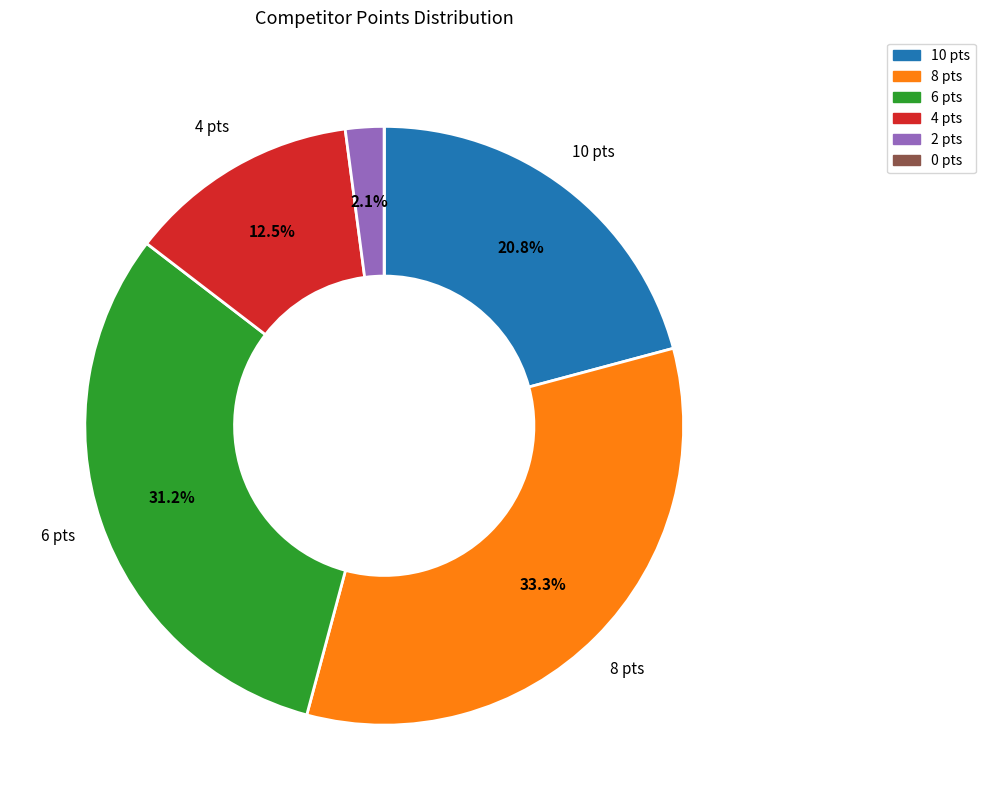

Is there a majority slice in this chart?

No